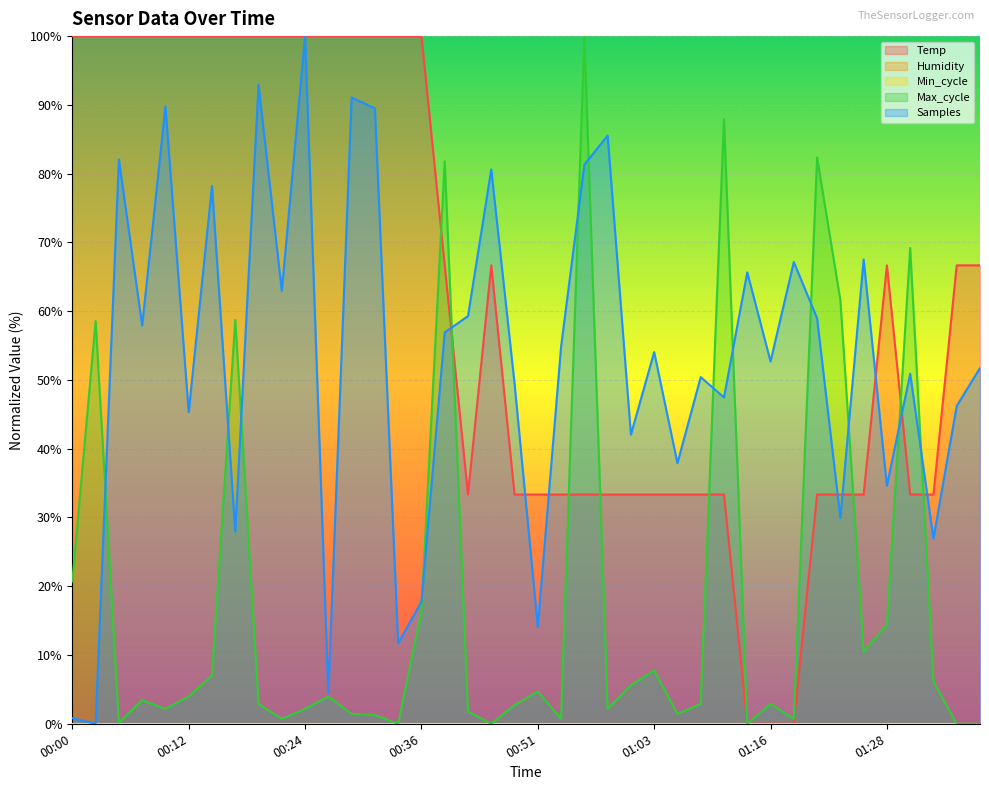

Rank the categories by Temp value from lowest to highest.

01:13, 01:16, 01:18, 00:44, 00:49, 00:51, 00:54, 00:56, 00:59, 01:01, 01:03, 01:06, 01:08, 01:11, 01:20, 01:23, 01:25, 01:30, 01:33, 00:39, 00:46, 01:28, 01:35, 01:38, 00:00, 00:02, 00:04, 00:07, 00:09, 00:12, 00:14, 00:17, 00:19, 00:22, 00:24, 00:27, 00:29, 00:32, 00:34, 00:36